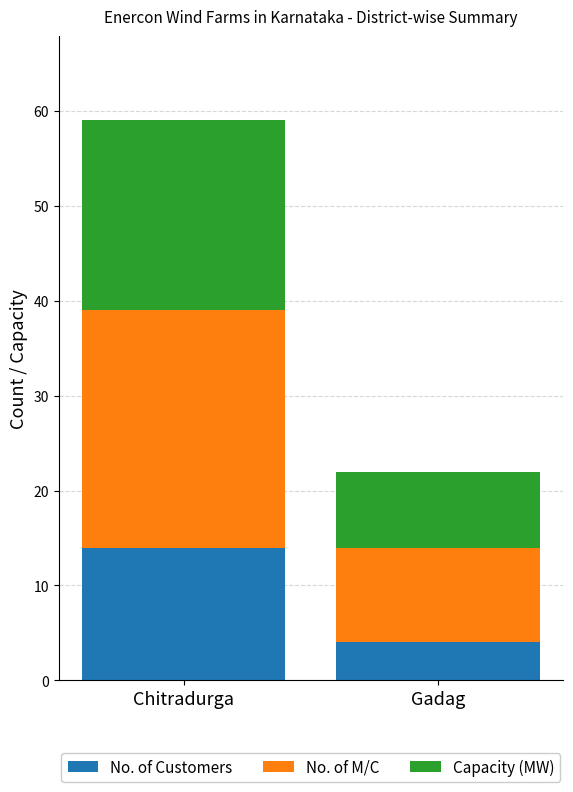

Which category has the lowest value in the No. of Customers series?

Gadag